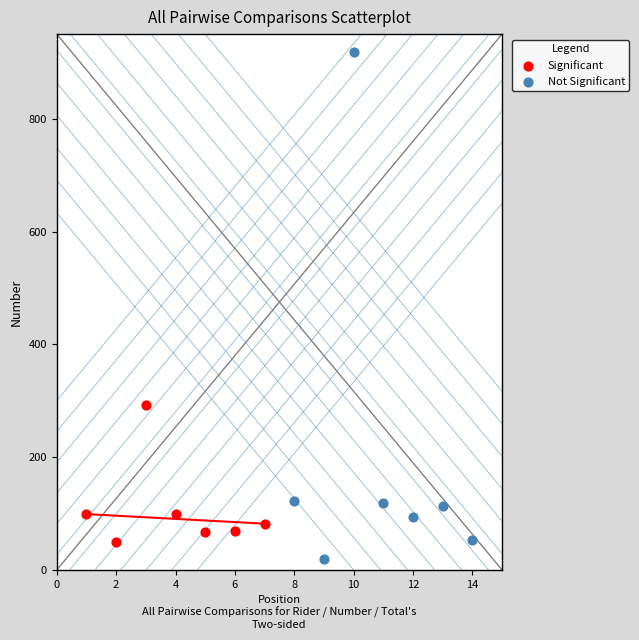

Which series reaches the maximum Y coordinate?

Not Significant